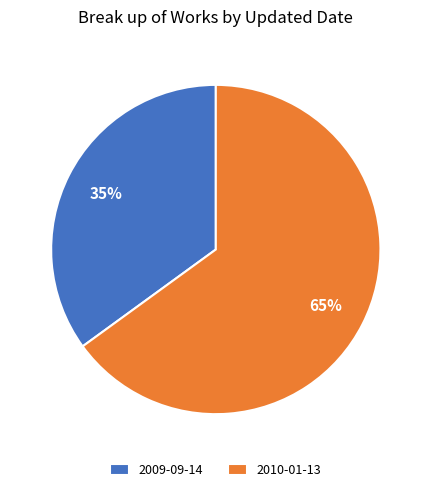

Count the number of slices in the pie.

2